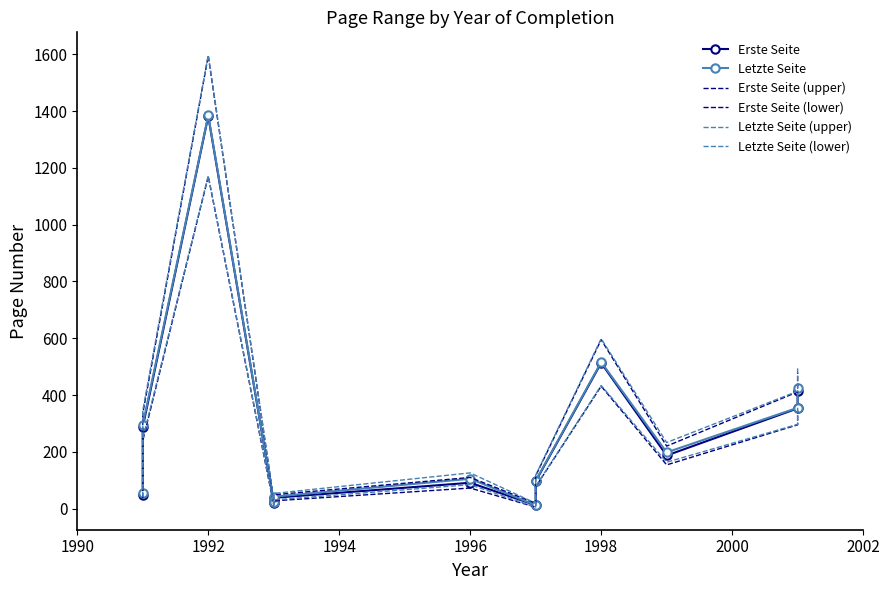

What is the total value across all series at 1998?

3087.0